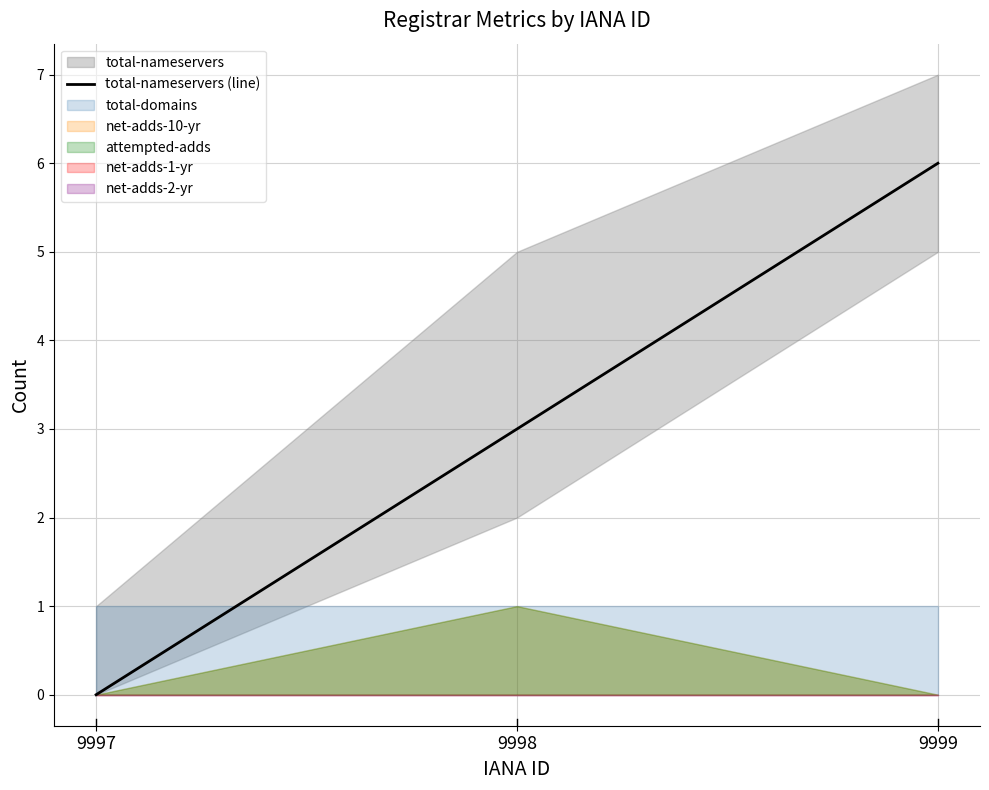

Does the chart have visible grid lines?

Yes